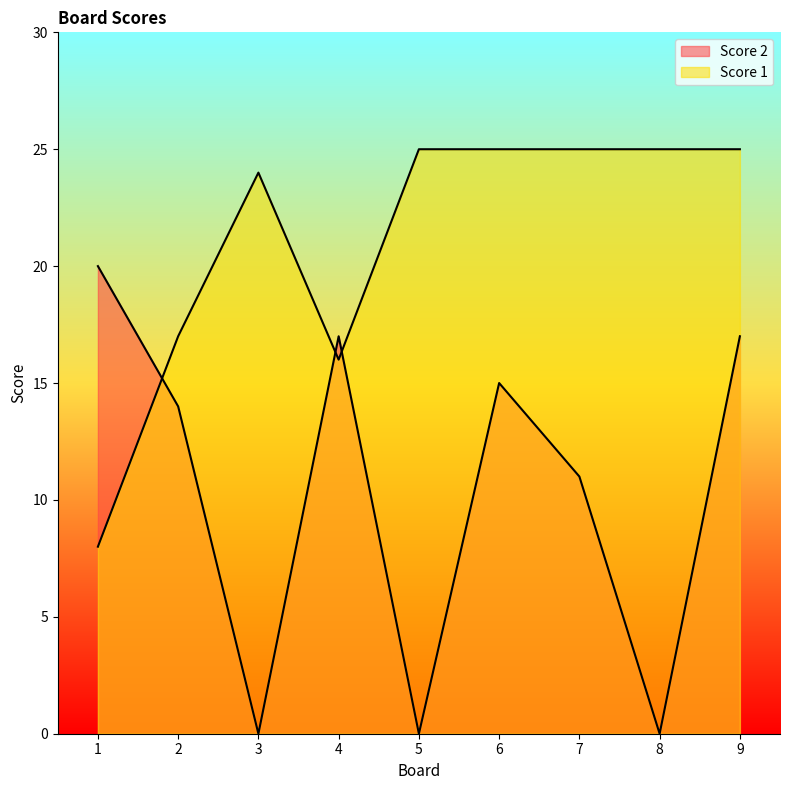

What is the sum of all Score 2 values?

94